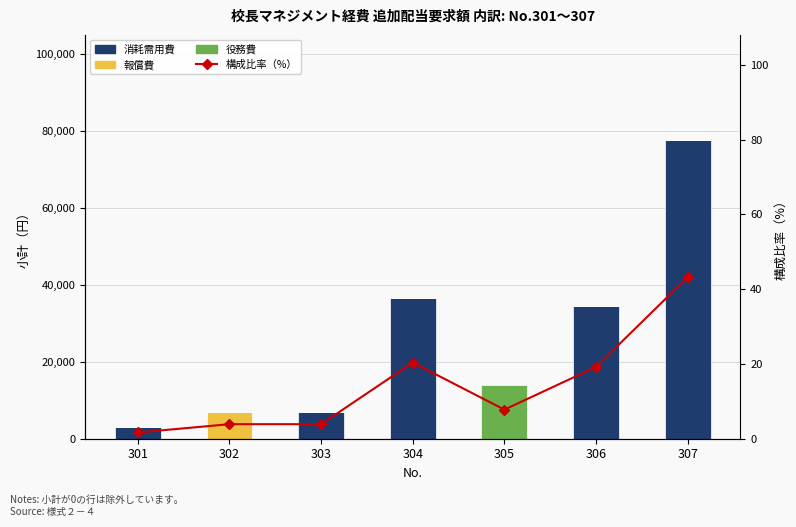

How many values in the 役務費 series exceed 0?

1